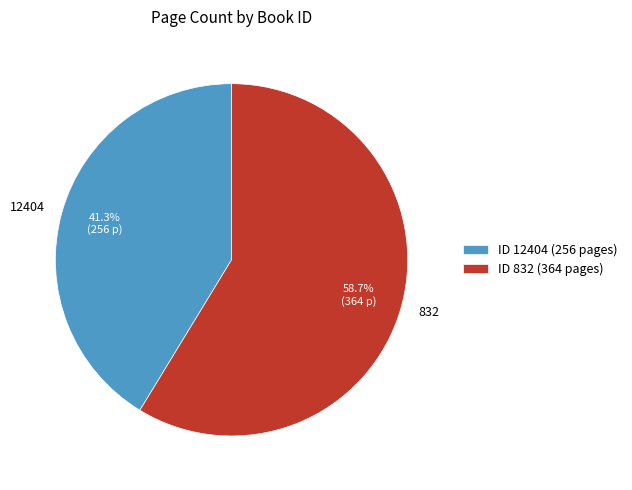

Which category accounts for the majority?

832